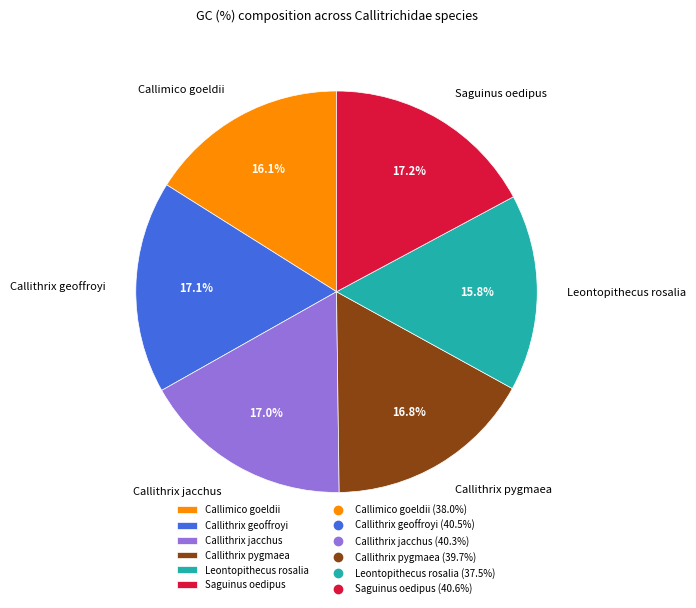

How many slices are in this pie chart?

6